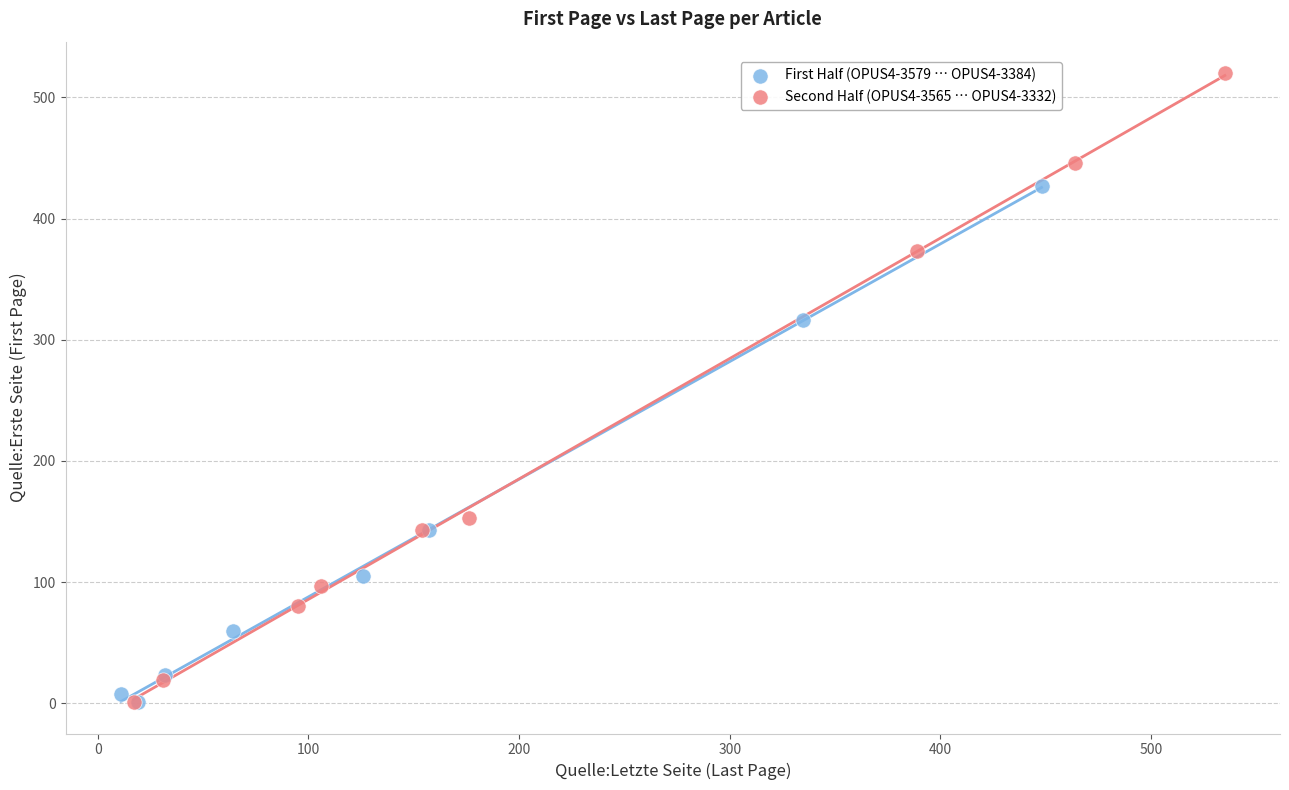

Which series reaches the maximum Y coordinate?

Second Half (OPUS4-3565 … OPUS4-3332)